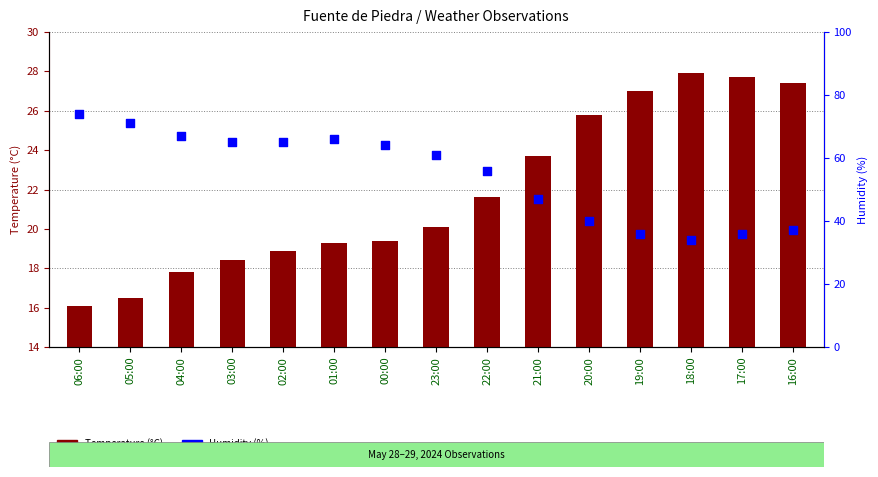

At how many categories does at least one series exceed 53?

9